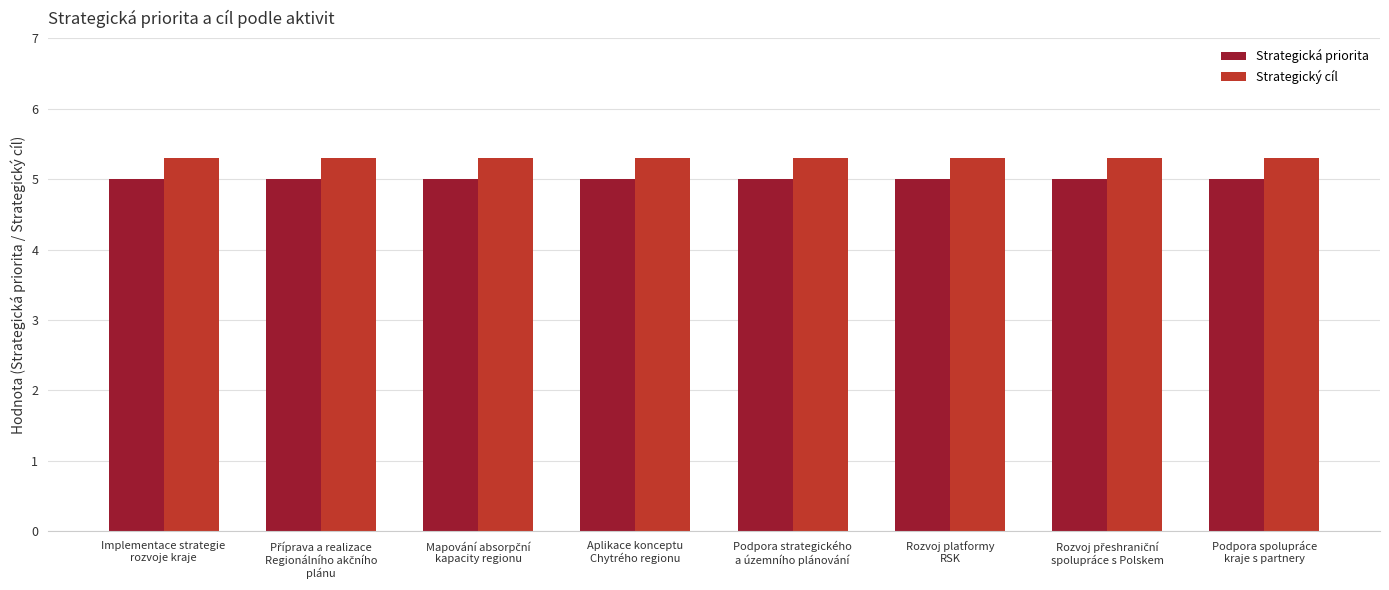

Rank the series by their average value, from highest to lowest.

Strategický cíl, Strategická priorita